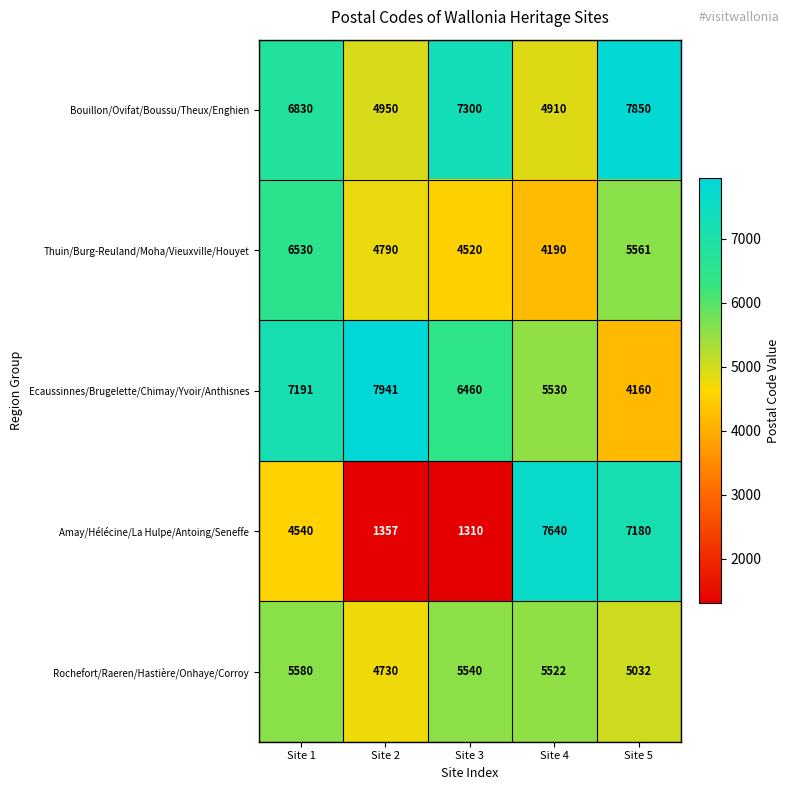

What is the difference between the maximum and minimum values in the Rochefort/Raeren/Hastière/Onhaye/Corroy series?

850